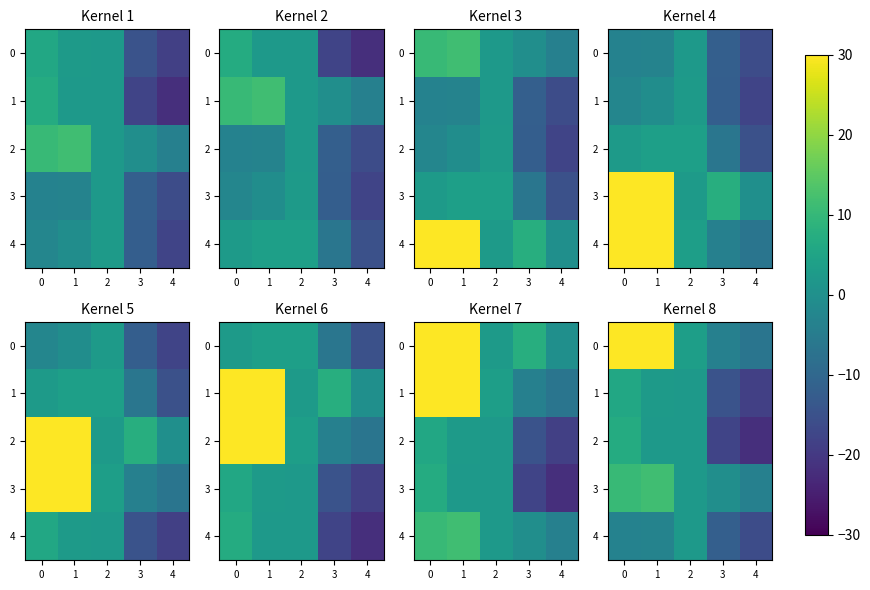

What is the difference between the maximum and minimum values in the 0 series?

47.6